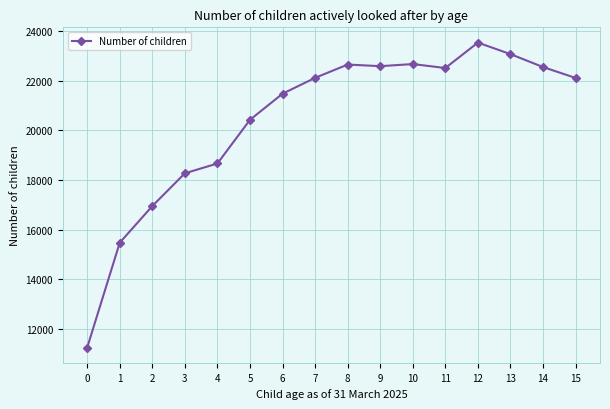

How many distinct data groups are displayed?

1